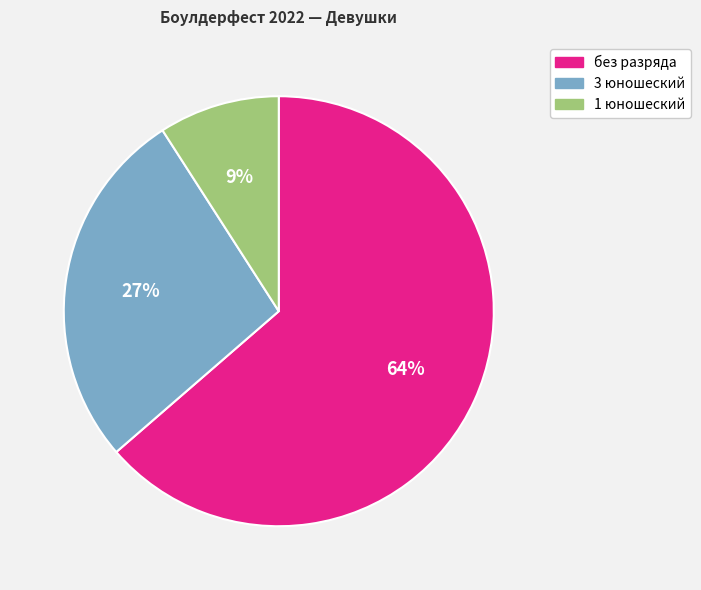

Is there any slice that represents more than half of the pie?

Yes